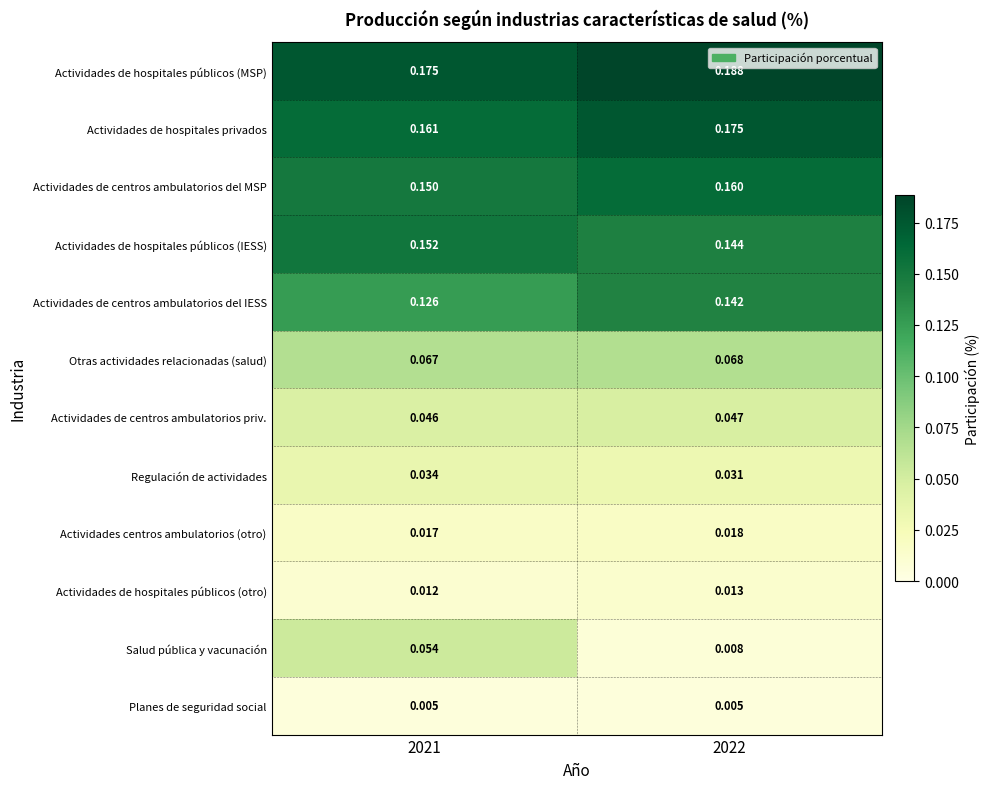

Which series has the widest spread of values?

Salud pública y vacunación